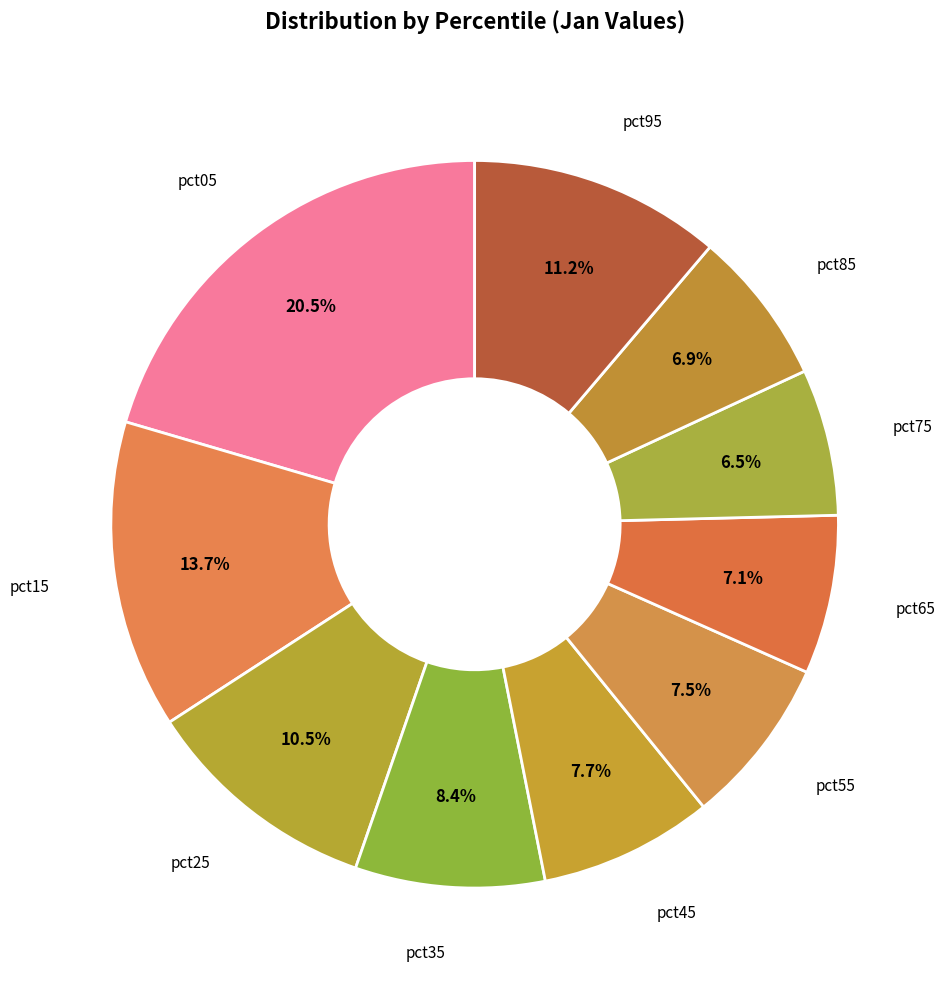

Count the number of slices in the pie.

10